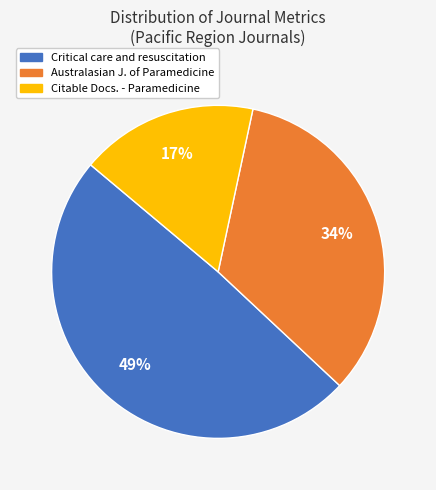

Approximately how many times larger is the value at Citable Docs. - Paramedicine compared to Australasian J. of Paramedicine?

0.5